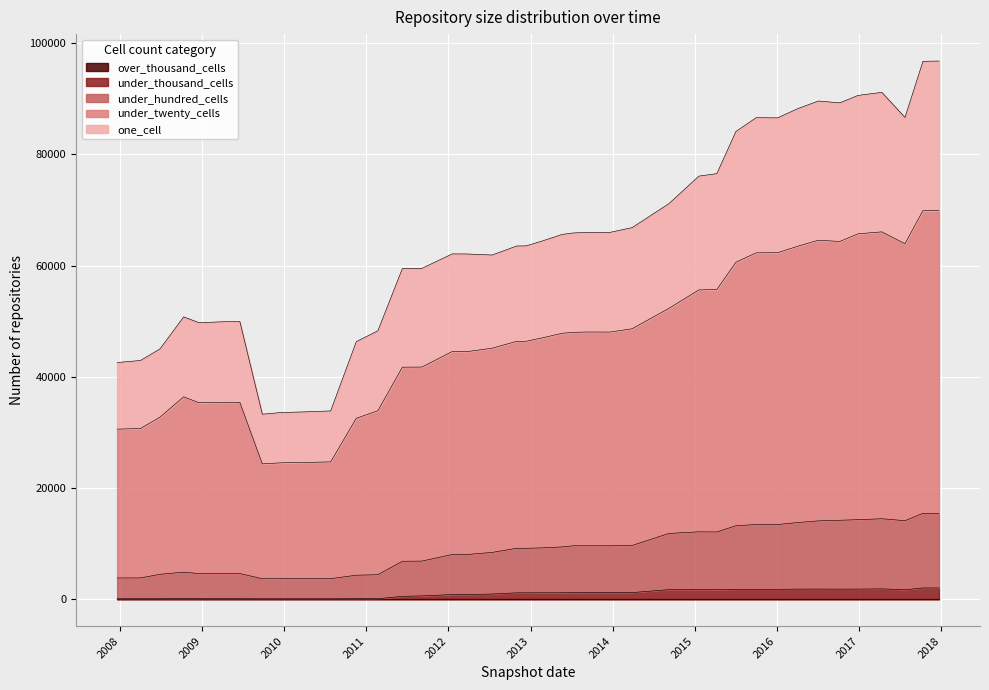

Is the value of under_hundred_cells at 2017-07-24 greater than the value of under_twenty_cells at 2016-07-04?

No